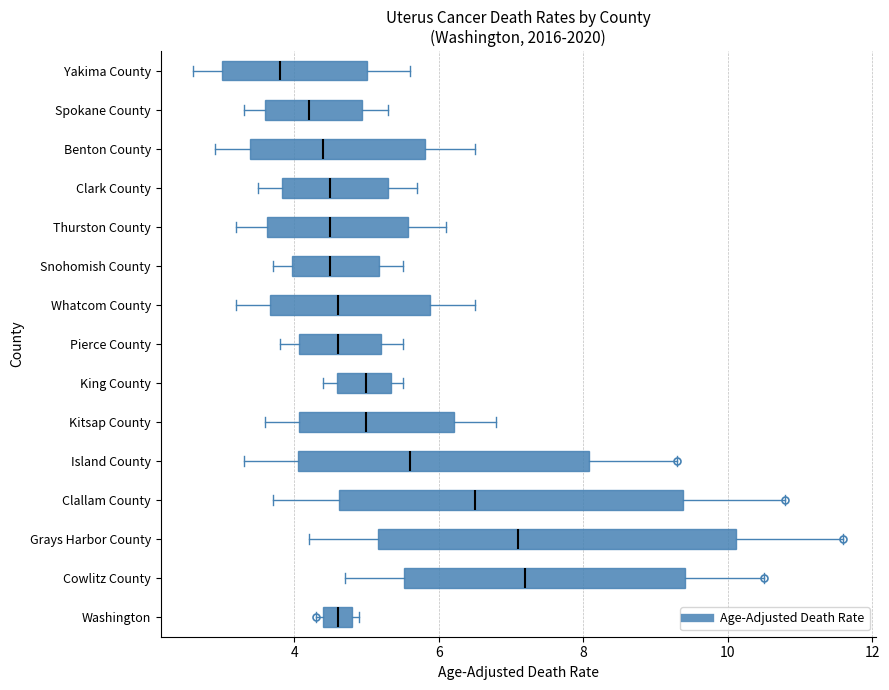

Which box's median line is the furthest to the left?

Yakima County